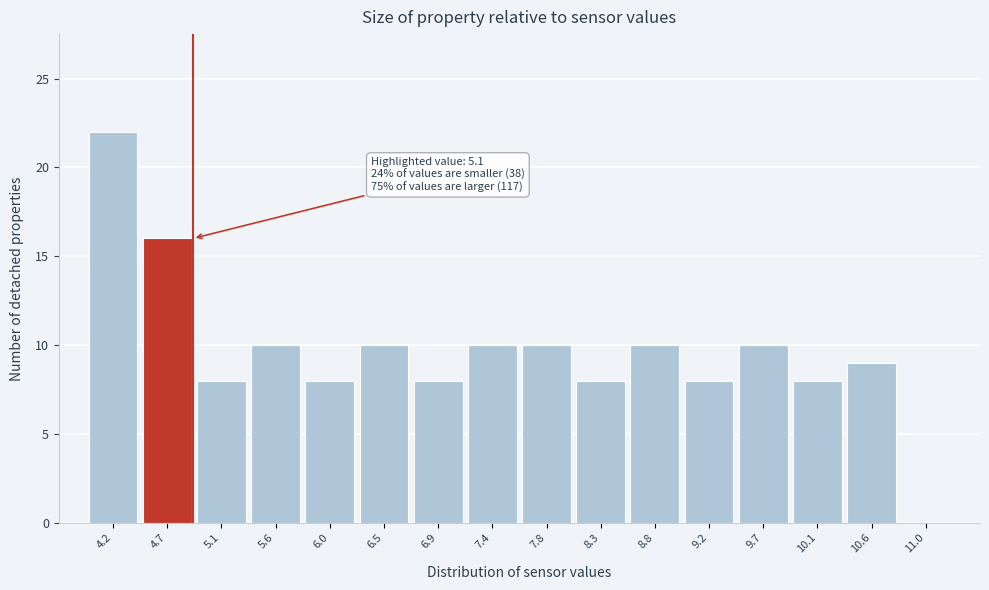

Reading right to left, extract all data points from this chart.

11.0=0	10.6=9	10.1=8	9.7=10	9.2=8	8.8=10	8.3=8	7.8=10	7.4=10	6.9=8	6.5=10	6.0=8	5.6=10	5.1=8	4.7=16	4.2=22